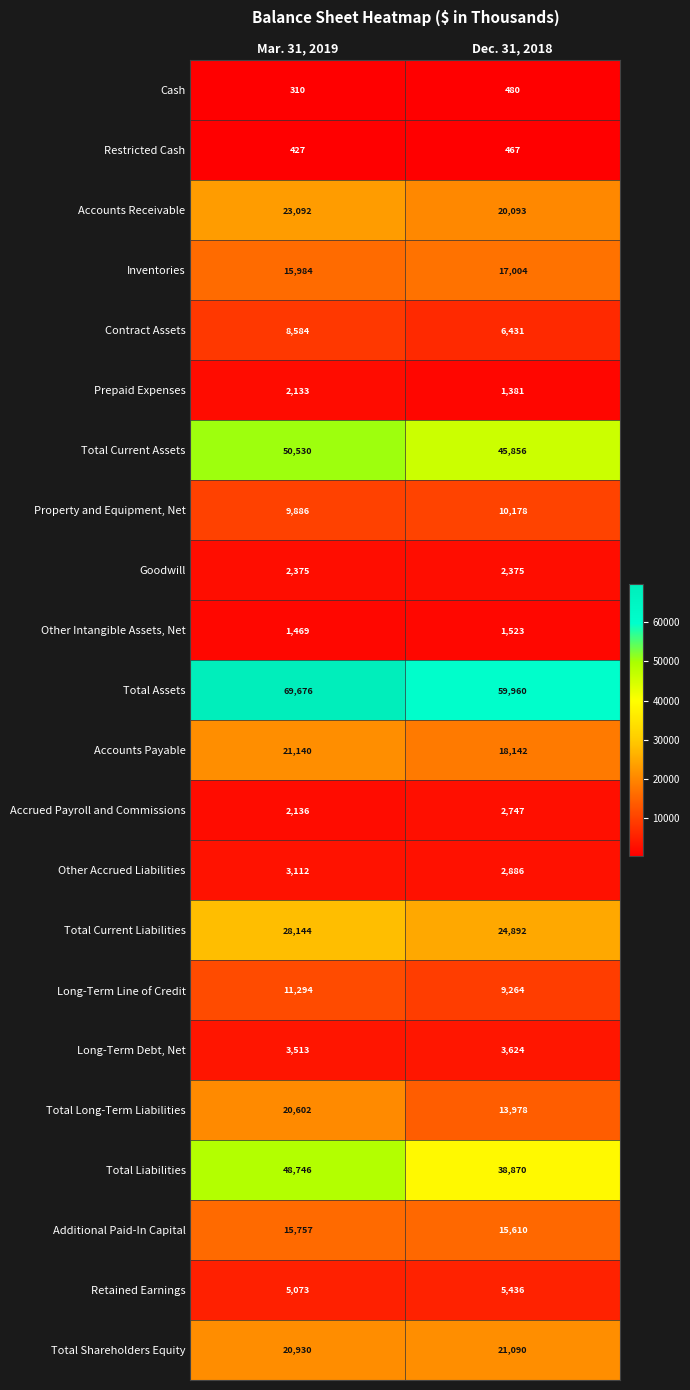

Read the Total Current Liabilities value at Mar. 31, 2019, to the nearest 50.

28150